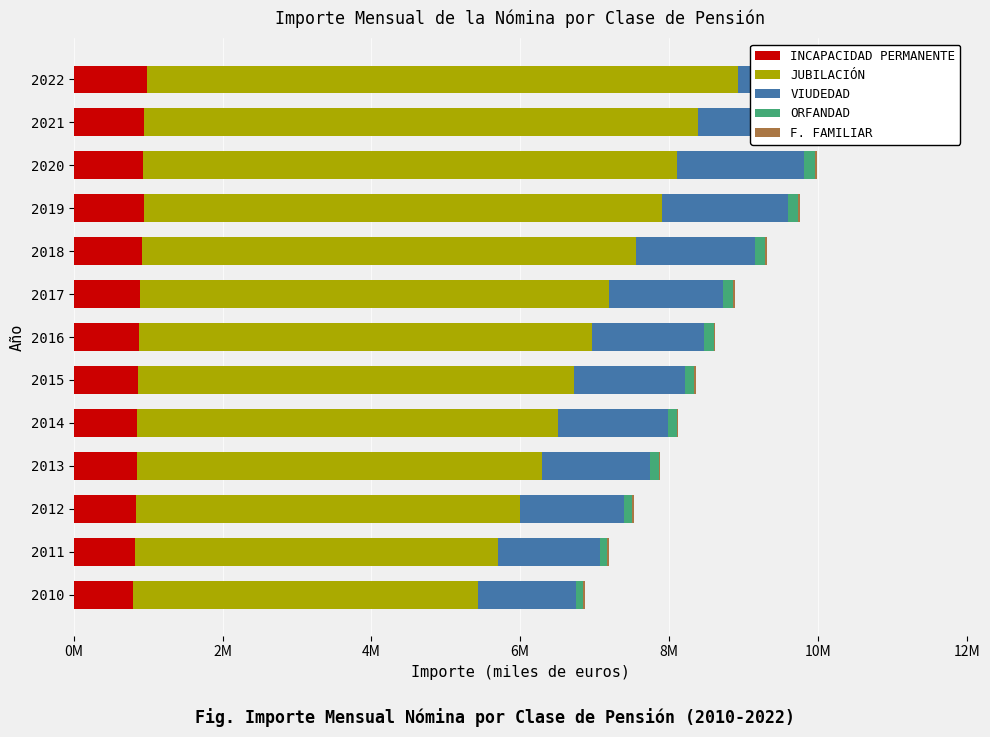

Which series has the widest spread of values?

JUBILACIÓN